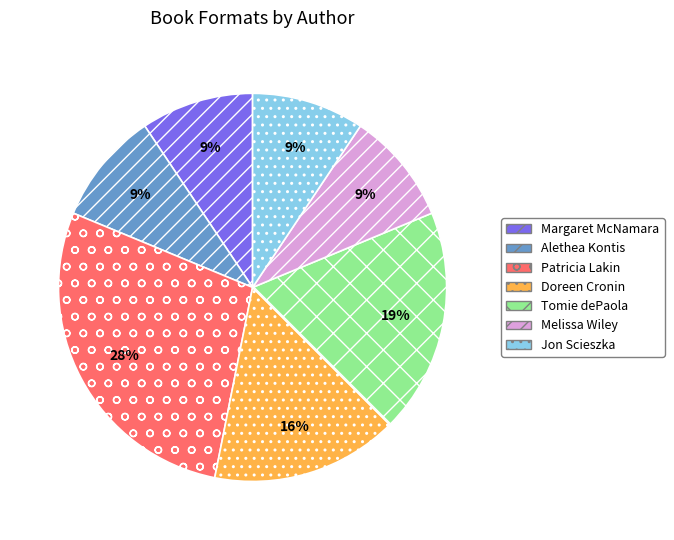

Count the number of slices in the pie.

7